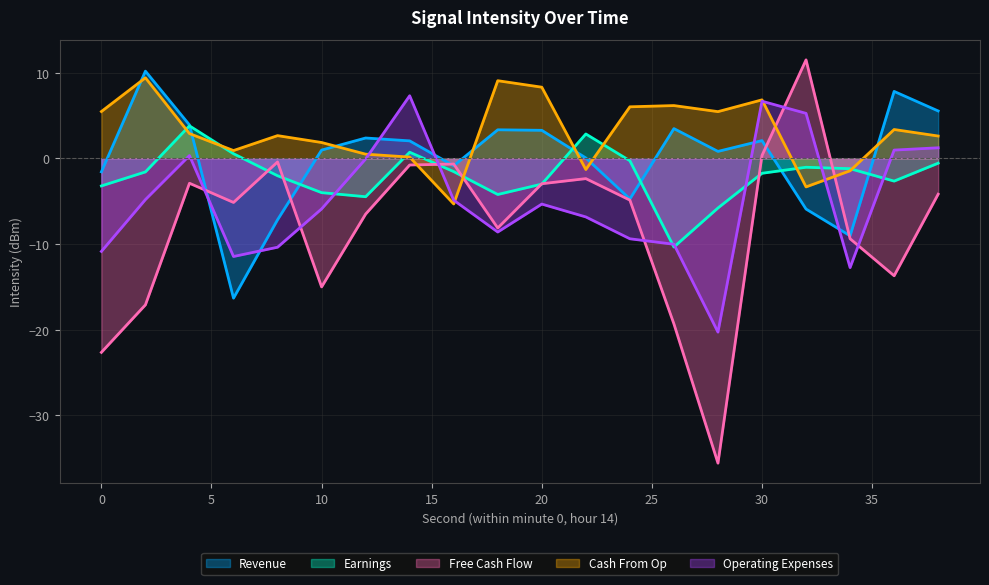

What is the difference between the maximum and minimum values in the Free Cash Flow series?

47.1